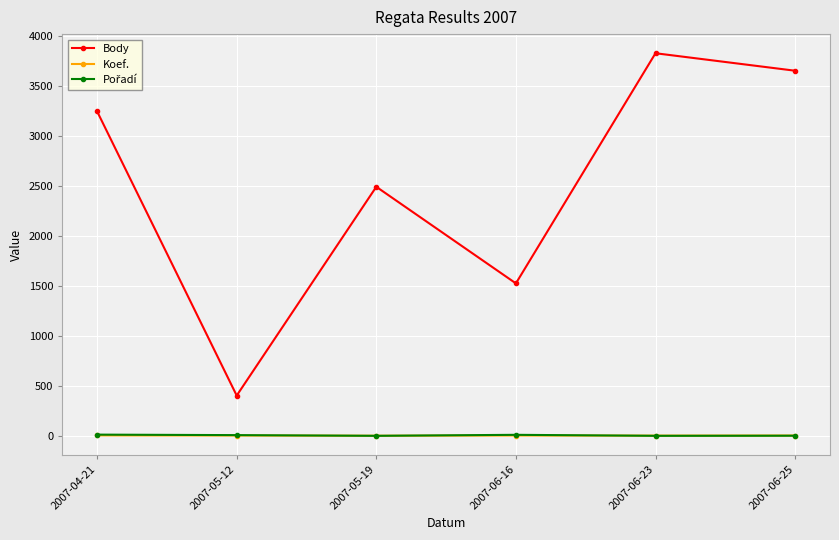

True or false: Body and Koef. intersect in this chart.

False